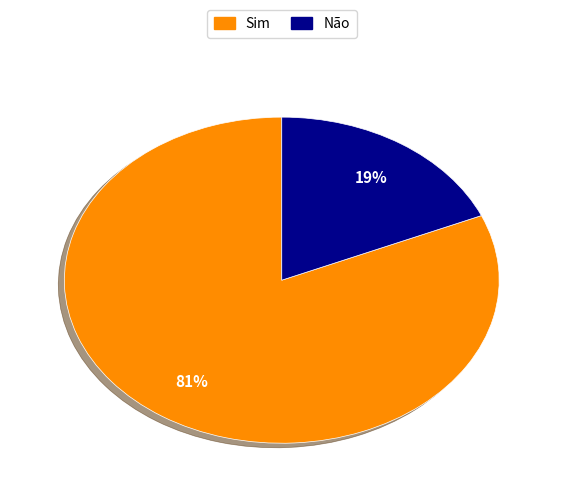

Rank the categories by value from highest to lowest.

Sim, Não